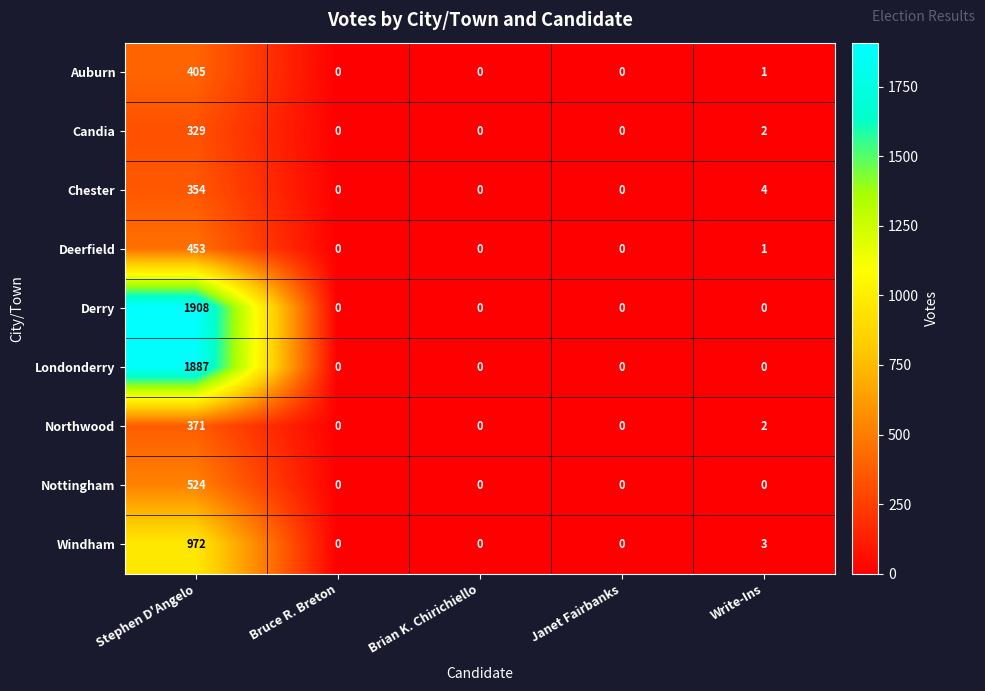

What is the total value across all series at Write-Ins?

13